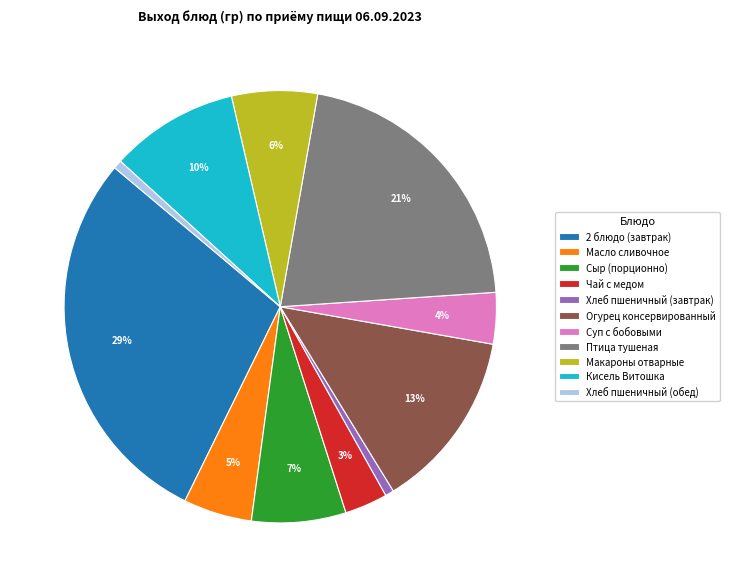

What is the ratio of the value at Сыр (порционно) to the value at Огурец консервированный?

0.5